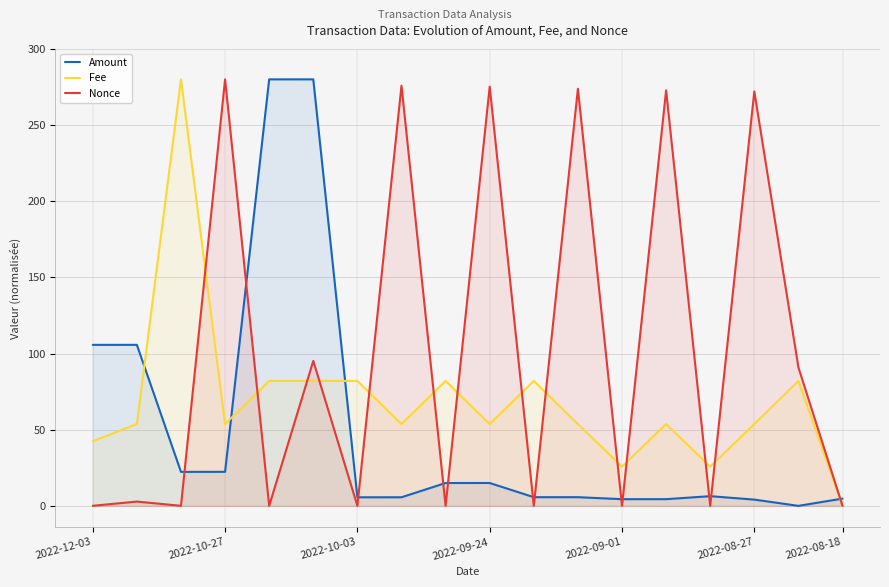

What are all the series names shown in the legend?

Amount, Fee, Nonce